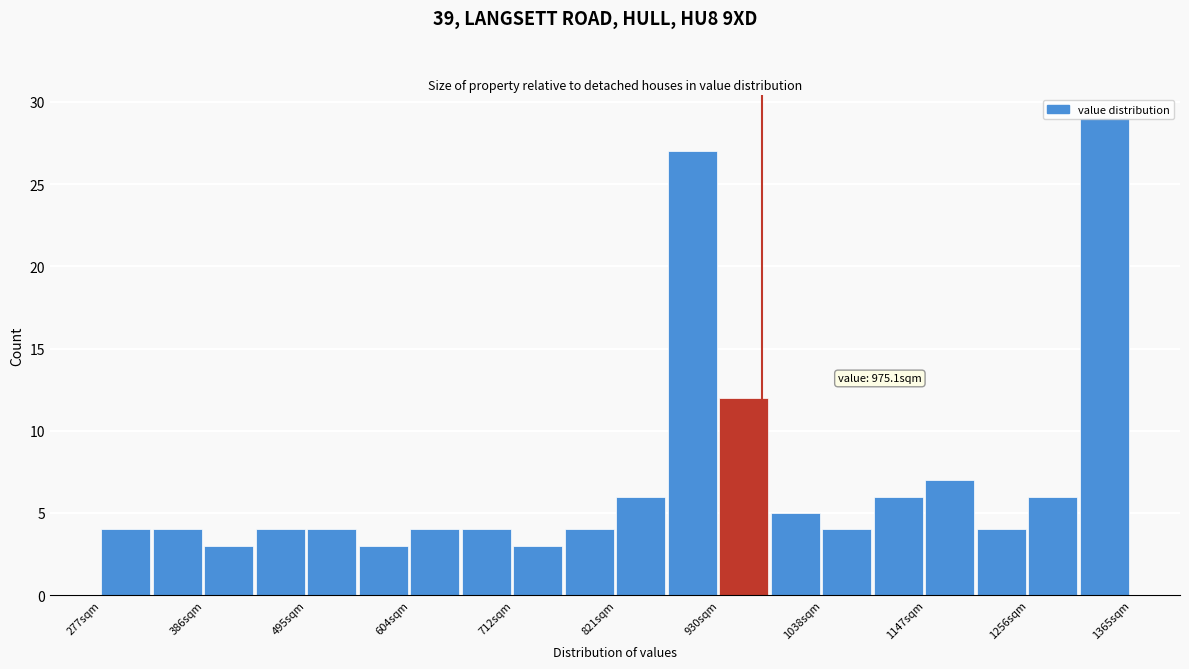

Read against the x-axis, roughly where is the centre of the tallest bar?

1340